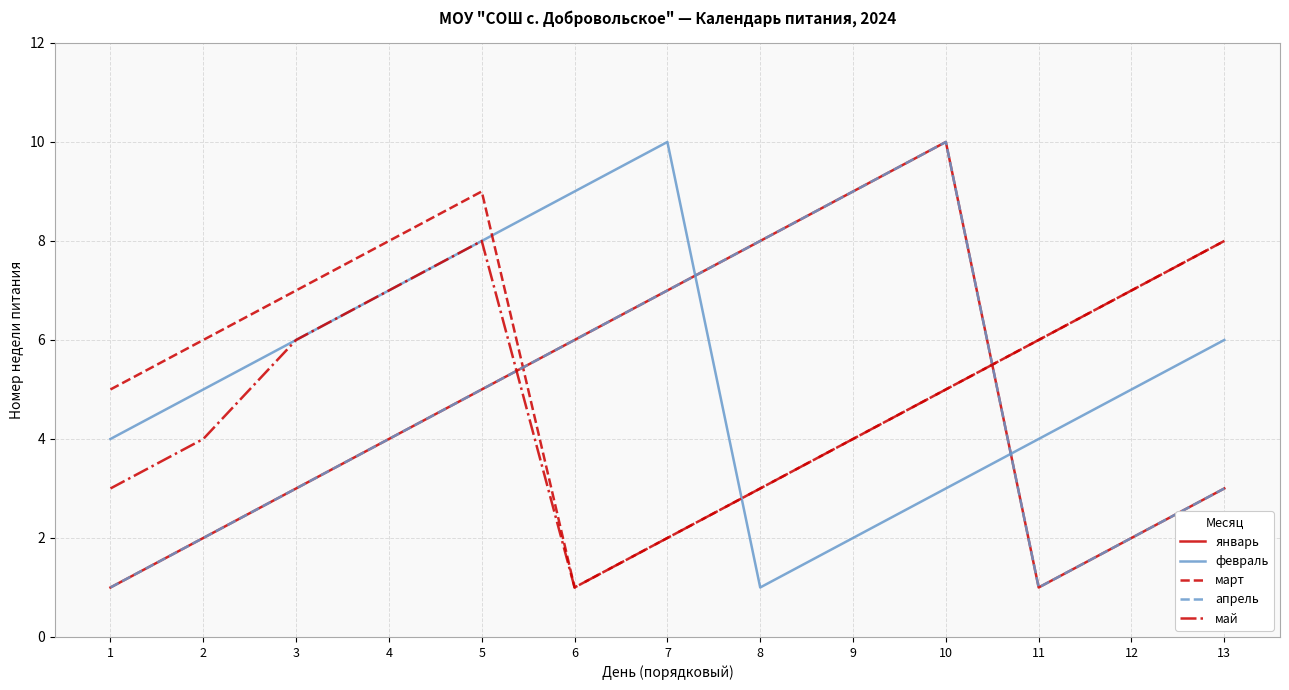

How many interior local peaks does the май series have?

1